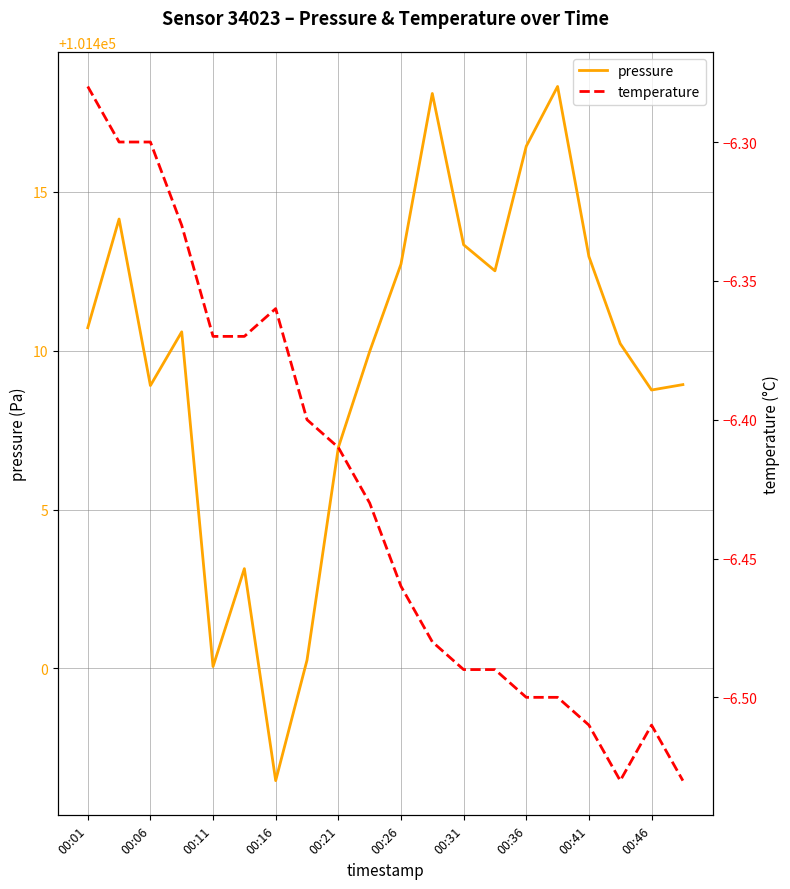

True or false: pressure has a value of 145825.0 at 00:21.

False